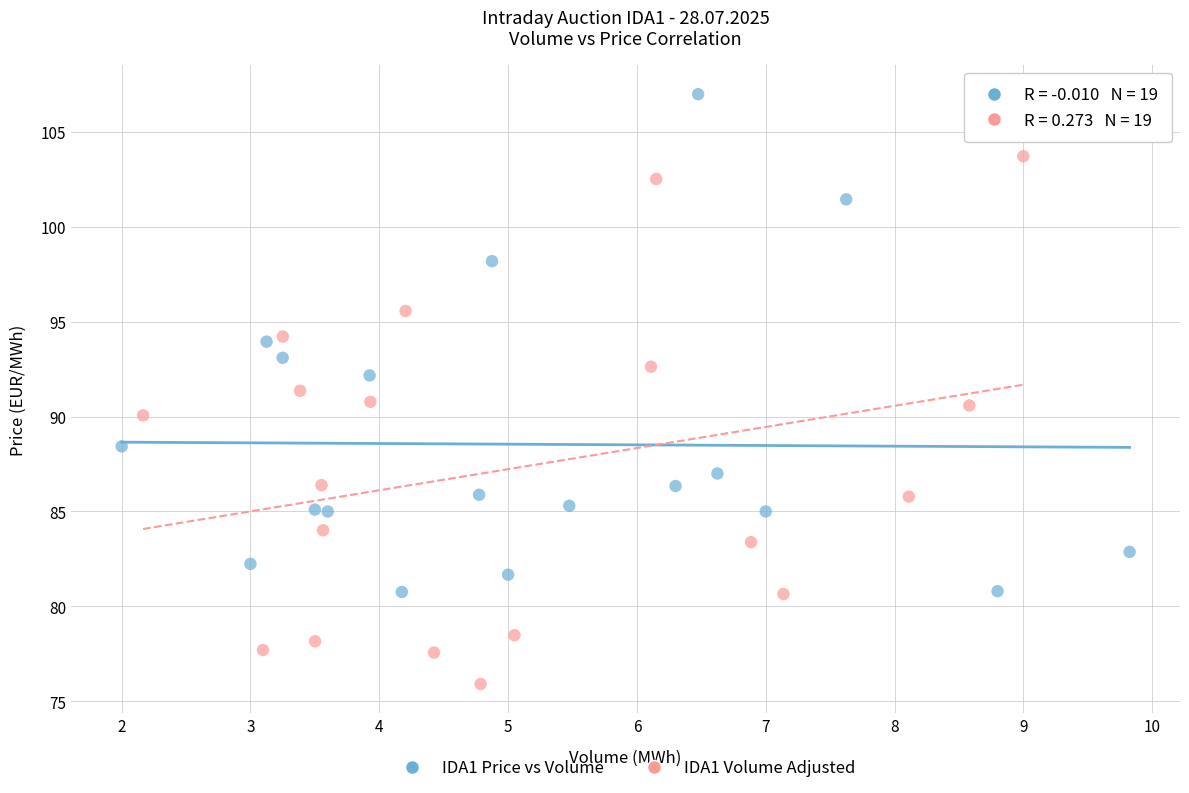

Which series reaches the minimum Y coordinate?

IDA1 Volume Adjusted